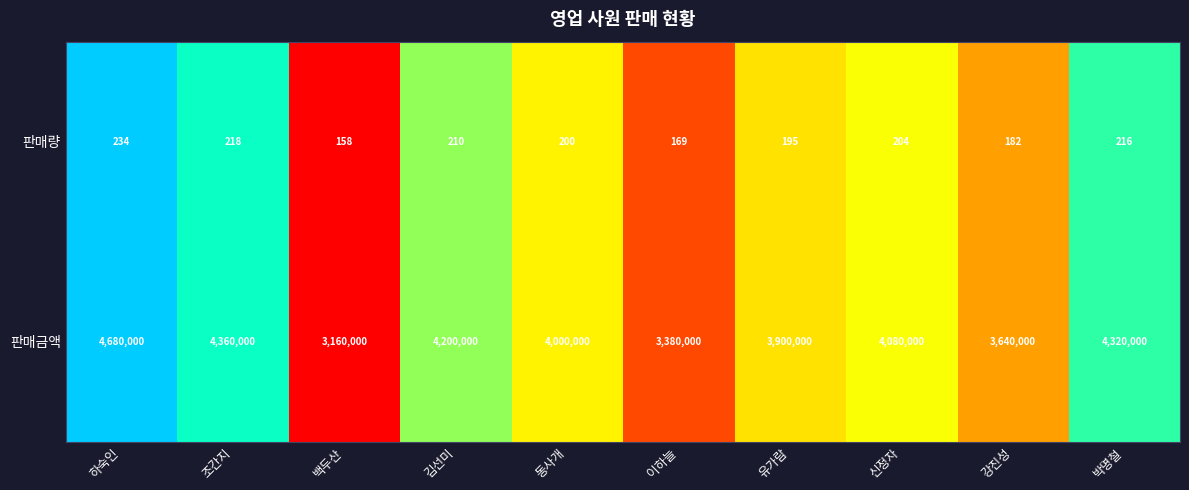

Reading left to right, list all the values displayed in this chart.

판매량: 하숙인=234	조간지=218	백두산=158	김선미=210	동사개=200	이하늘=169	유가람=195	신정자=204	강진성=182	박명철=216
판매금액: 하숙인=4680000	조간지=4360000	백두산=3160000	김선미=4200000	동사개=4000000	이하늘=3380000	유가람=3900000	신정자=4080000	강진성=3640000	박명철=4320000